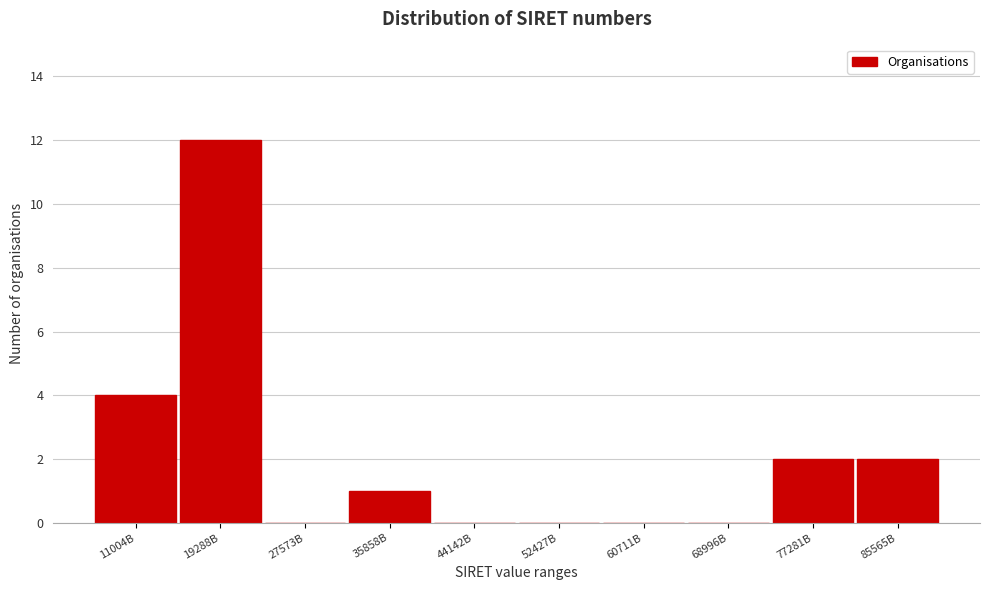

Reading left to right, what are all the values shown in this chart?

11004B=4	19288B=12	27573B=0	35858B=1	44142B=0	52427B=0	60711B=0	68996B=0	77281B=2	85565B=2